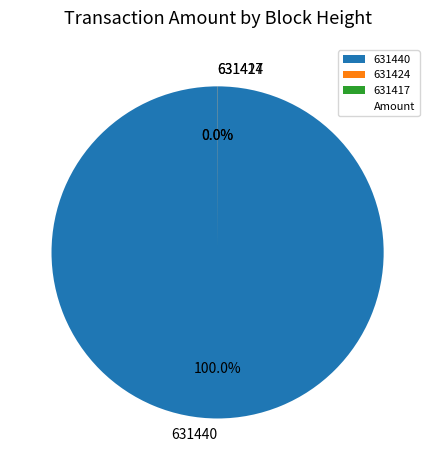

Which category has the biggest portion of the pie?

631440